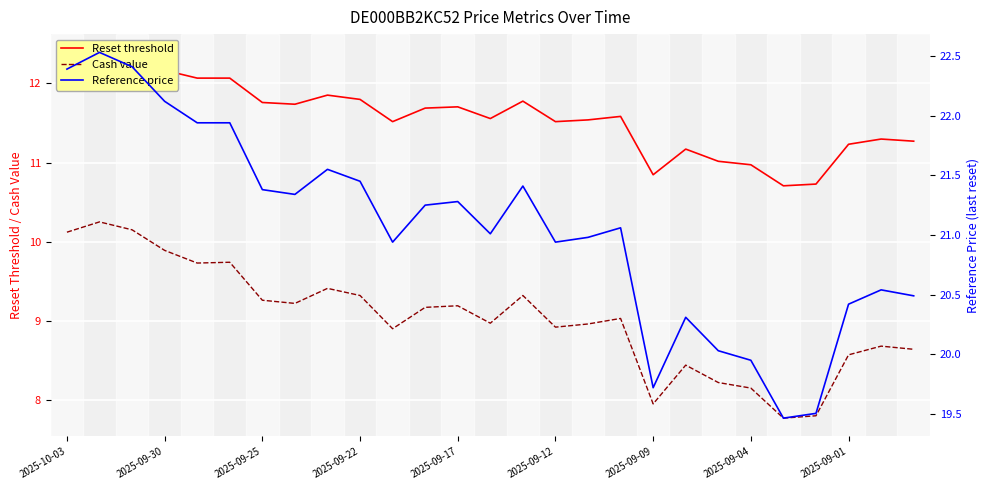

True or false: Cash value has a value of 9.3 at 2025-09-25.

True